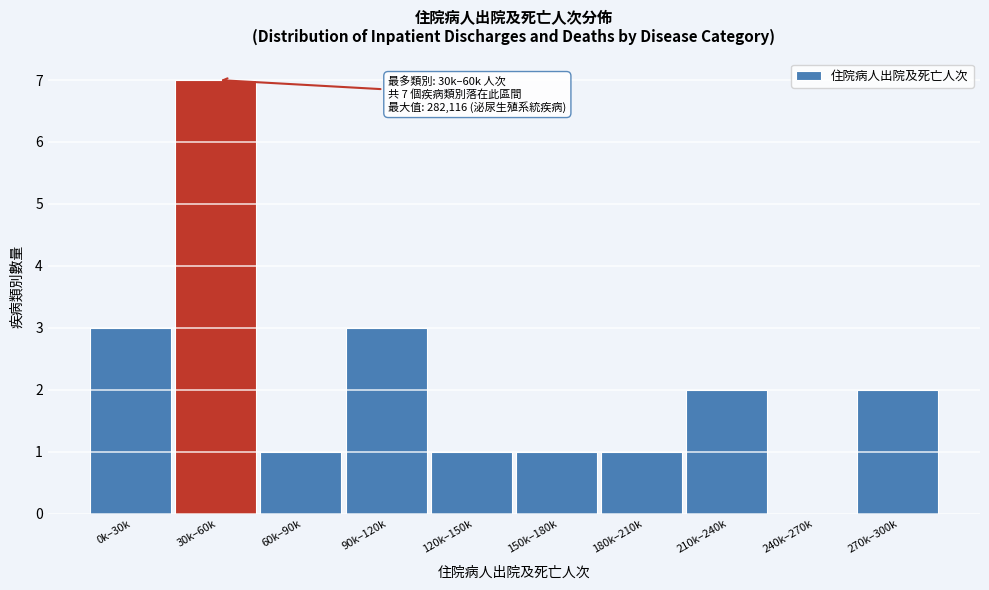

Reading left to right, extract all data points from this chart.

0k–30k=3	30k–60k=7	60k–90k=1	90k–120k=3	120k–150k=1	150k–180k=1	180k–210k=1	210k–240k=2	240k–270k=0	270k–300k=2